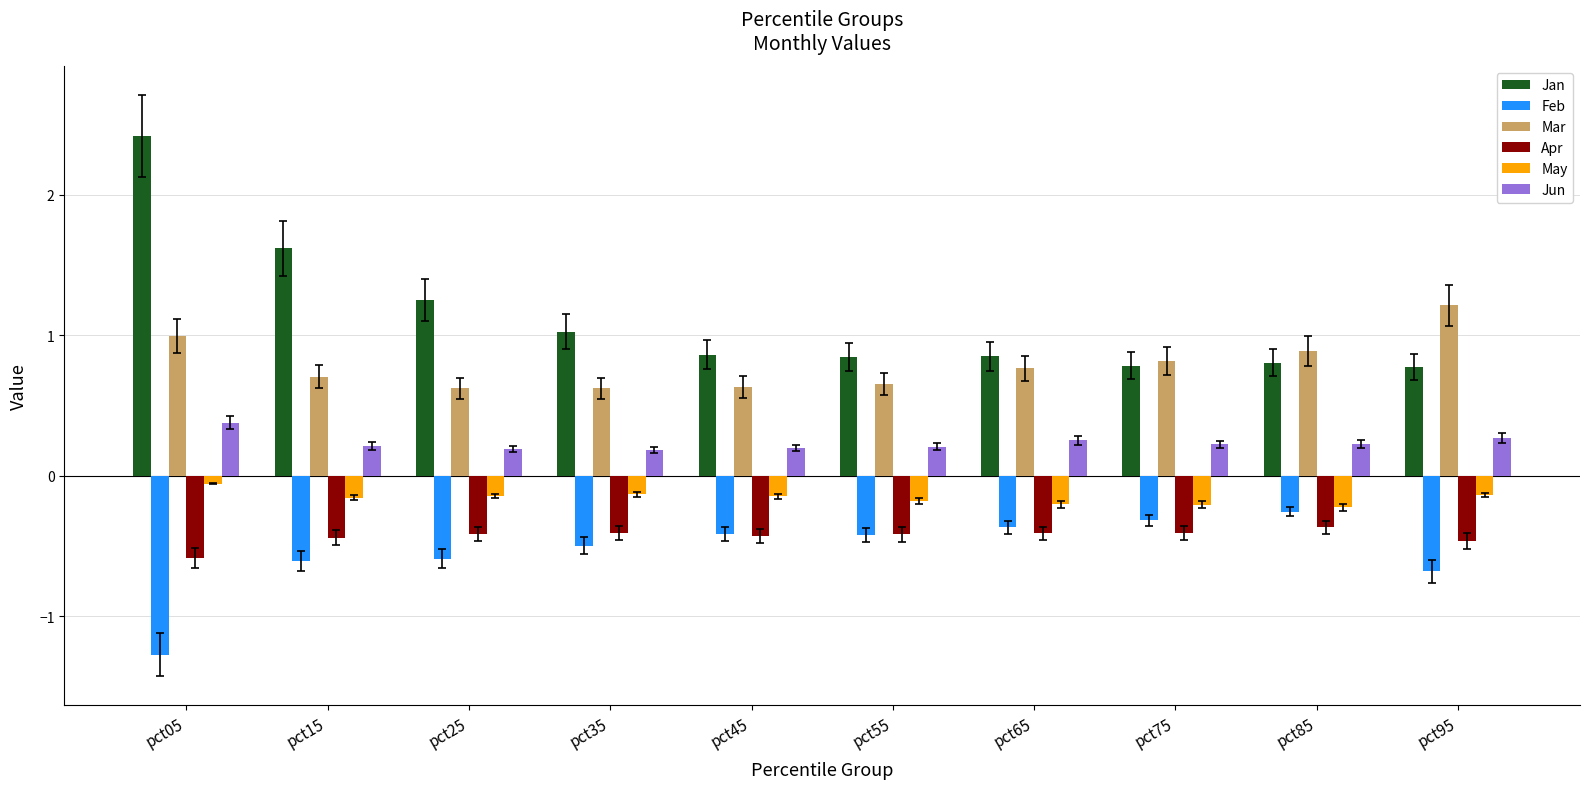

What is the value of the Mar bar at the 4th from the left?

0.6